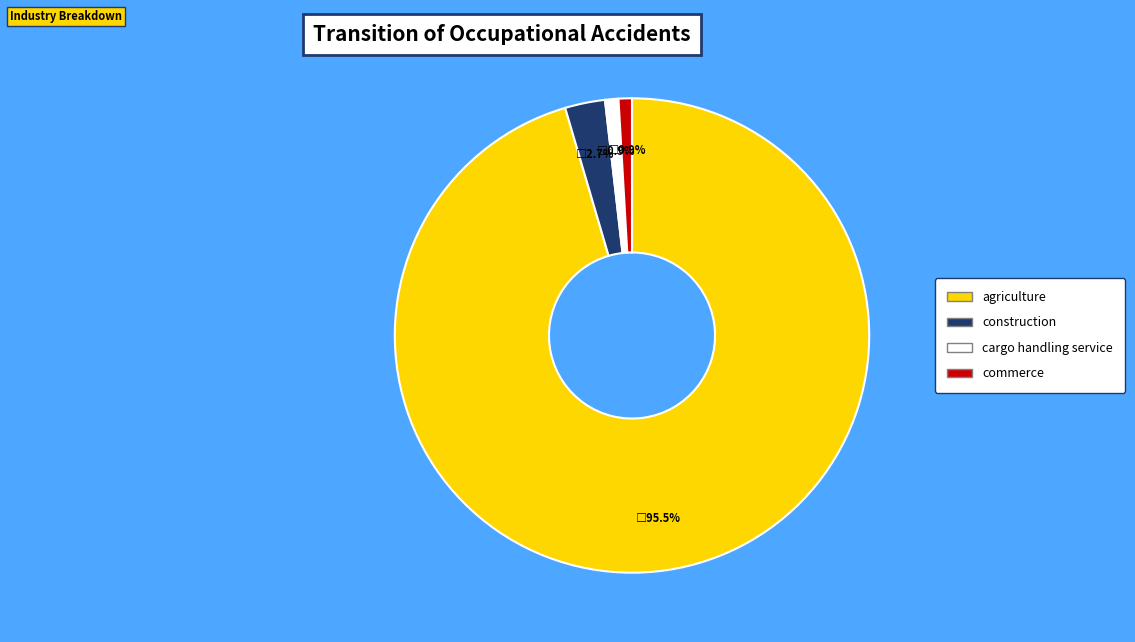

Is there a majority slice in this chart?

Yes